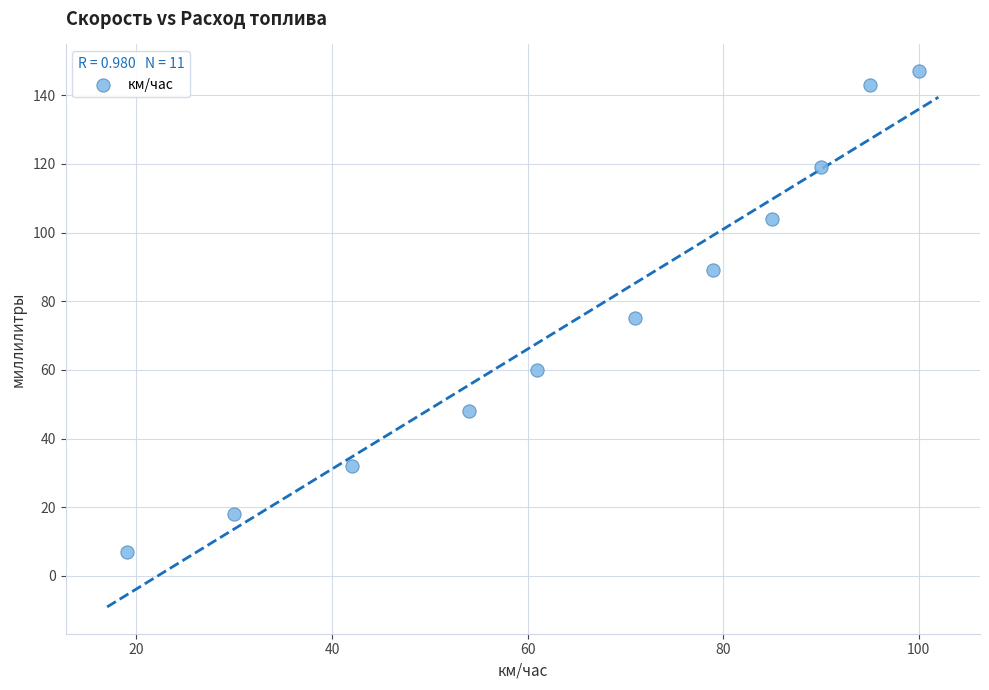

What is the average X value?

66